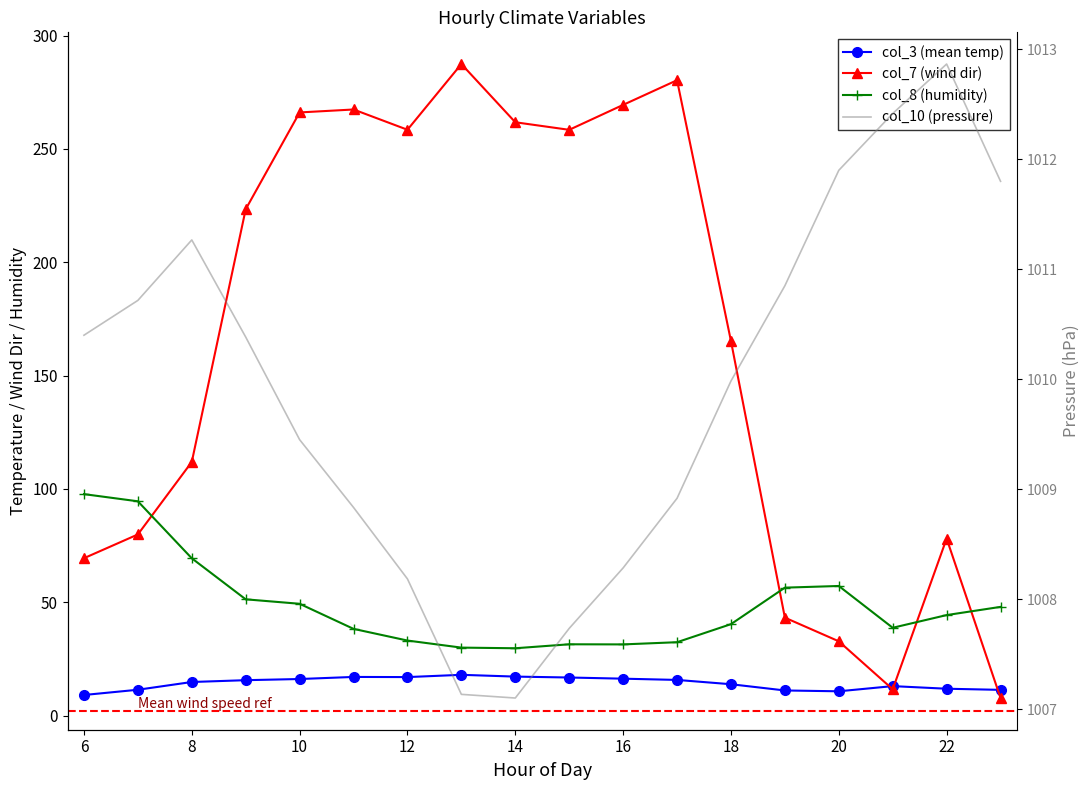

What is the difference between the maximum and second lowest values in the col_8 (humidity) series?

67.7